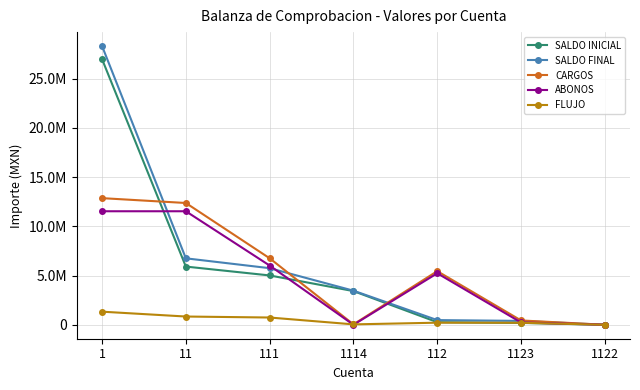

Which has a higher value, 1122 or 1?

1